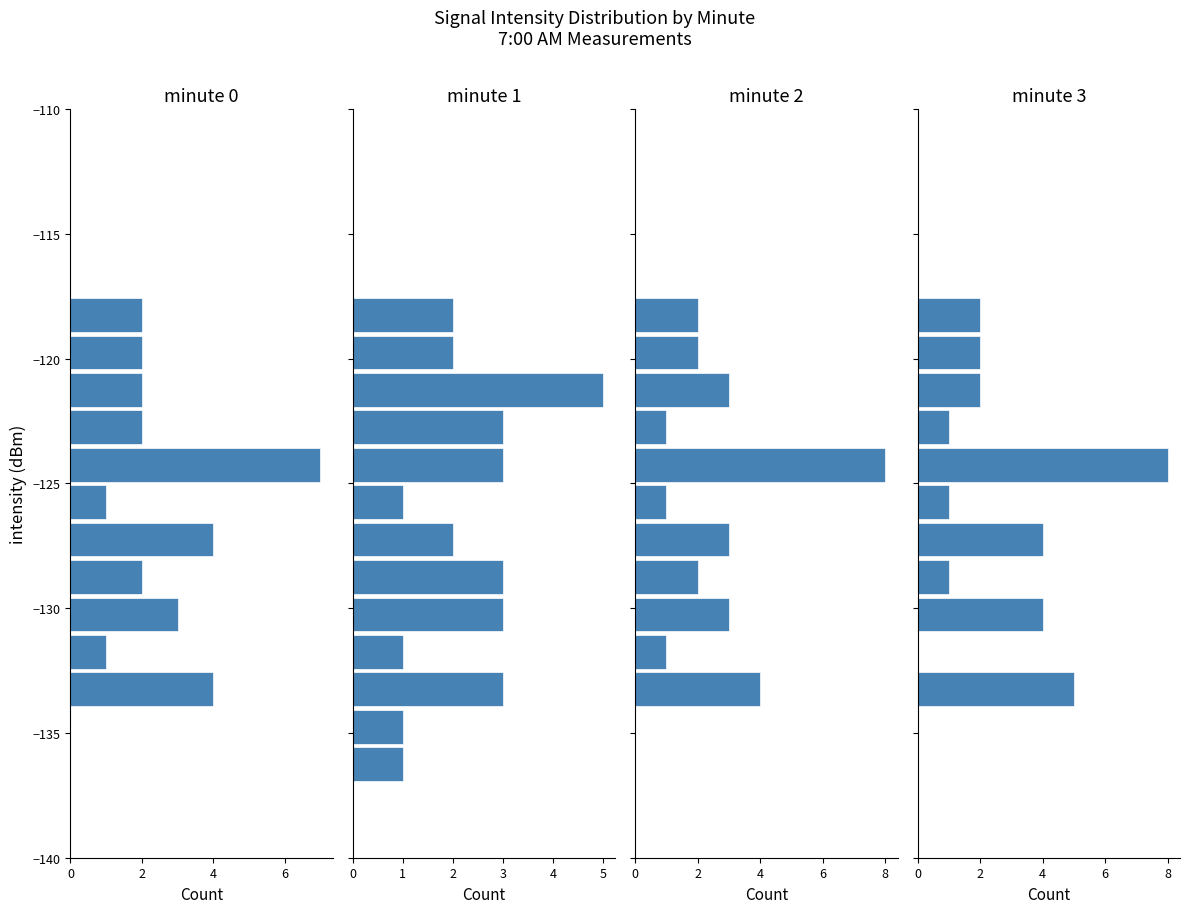

Is the value of minute 0 at 2 greater than the value of minute 2 at 17?

No